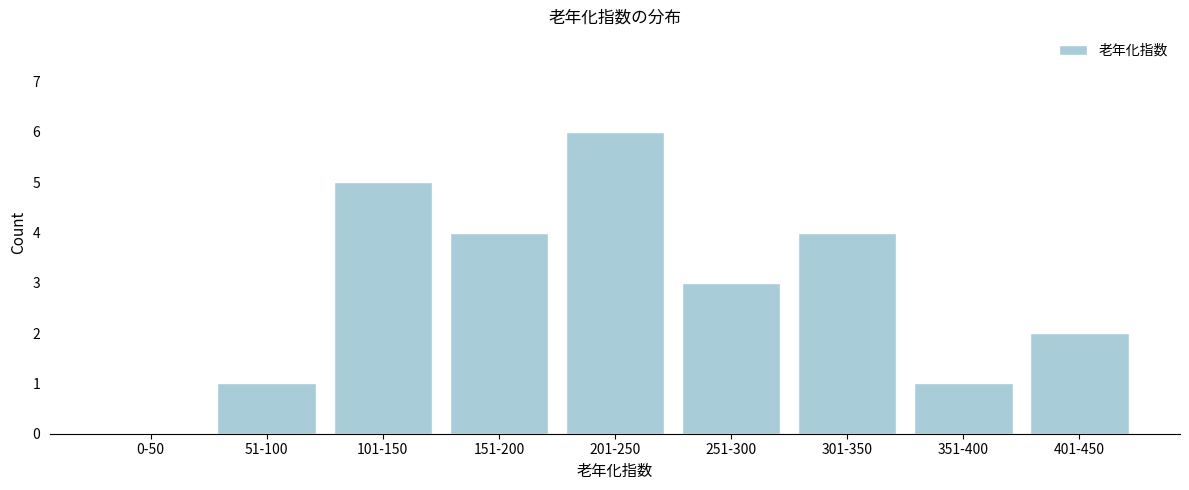

Reading left to right, list all the values displayed in this chart.

0-50=0	51-100=1	101-150=5	151-200=4	201-250=6	251-300=3	301-350=4	351-400=1	401-450=2